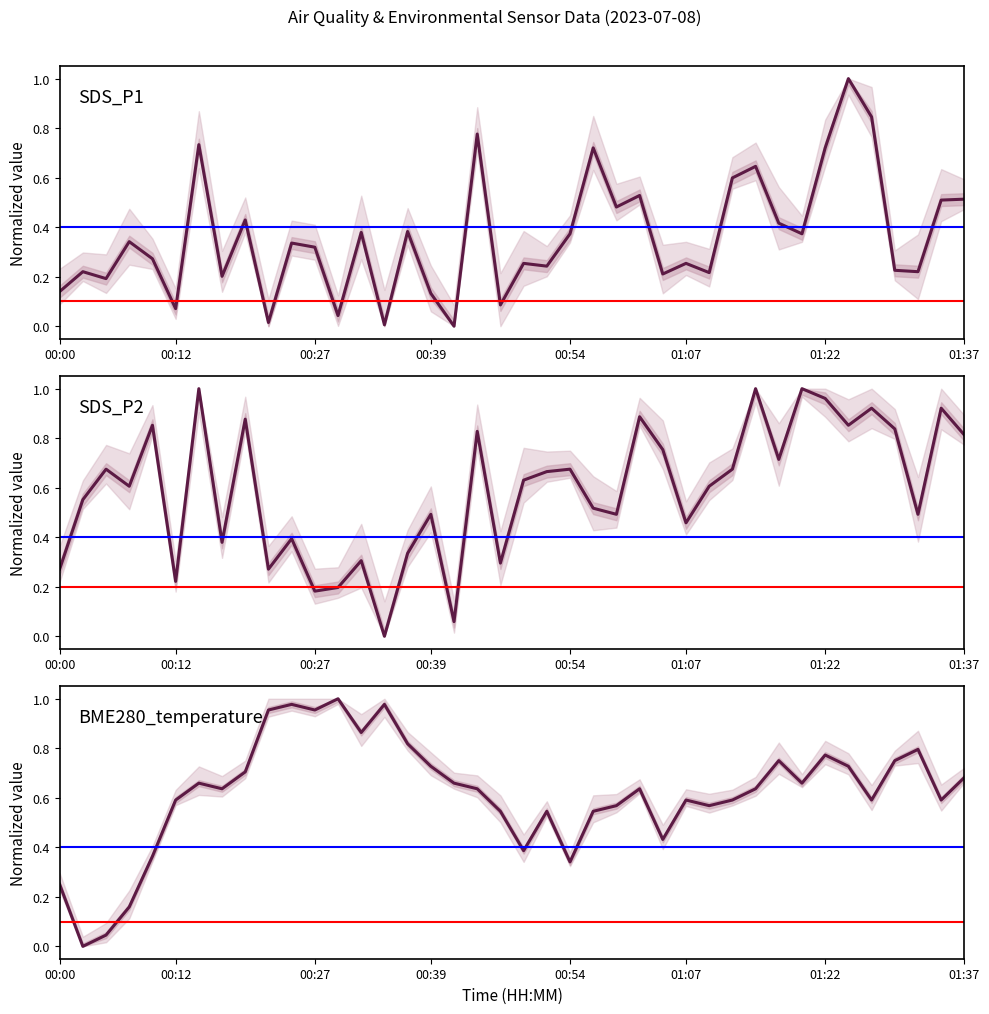

How many times do SDS_P1 and SDS_P2 cross each other?

8